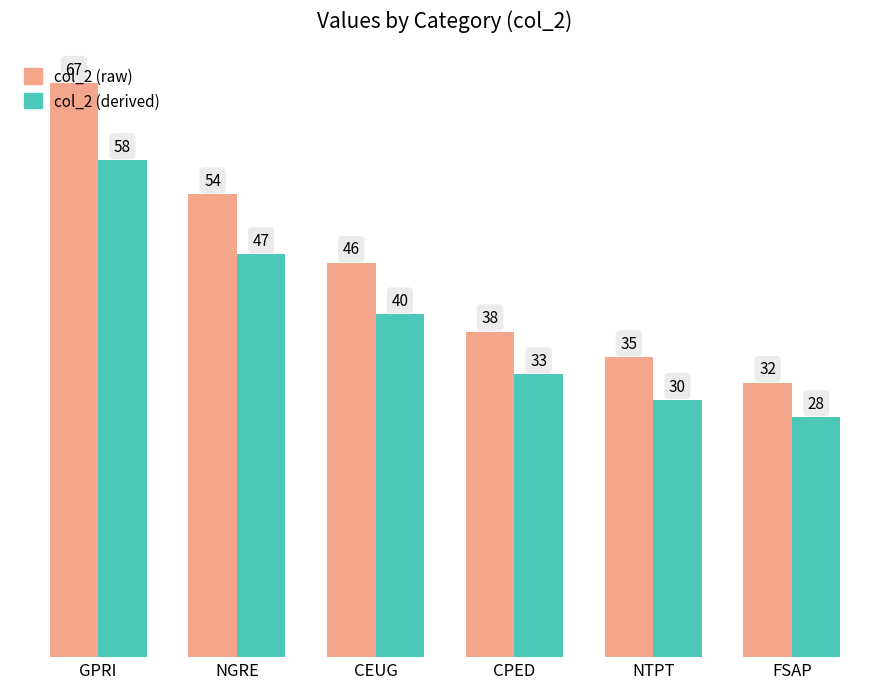

How many groups of bars are there?

6